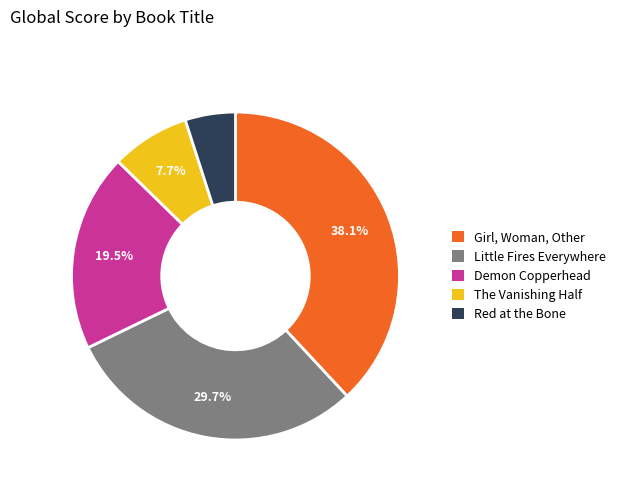

Which category has the biggest portion of the pie?

Girl, Woman, Other